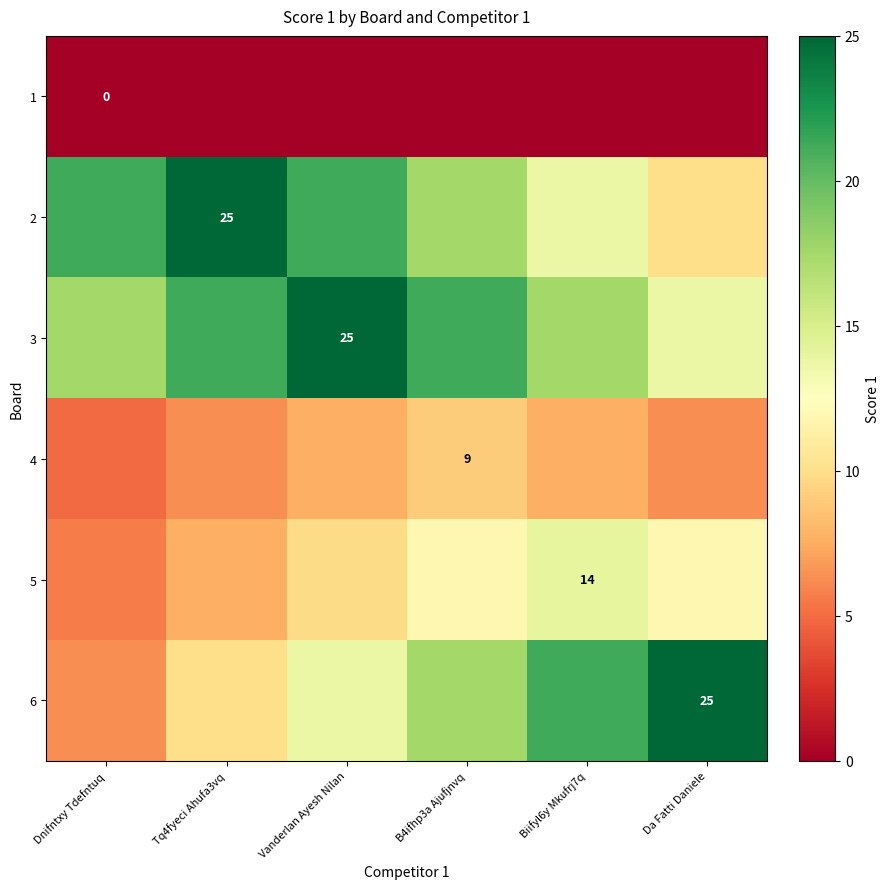

Rank the categories by 4 value from highest to lowest.

B4ifhp3a Ajufjnvq, Vanderlan Ayesh Nilan, Biifyl6y Mkufrj7q, Tq4fyeci Ahufa3vq, Da Fatti Daniele, Dnifntxy Tdefntuq